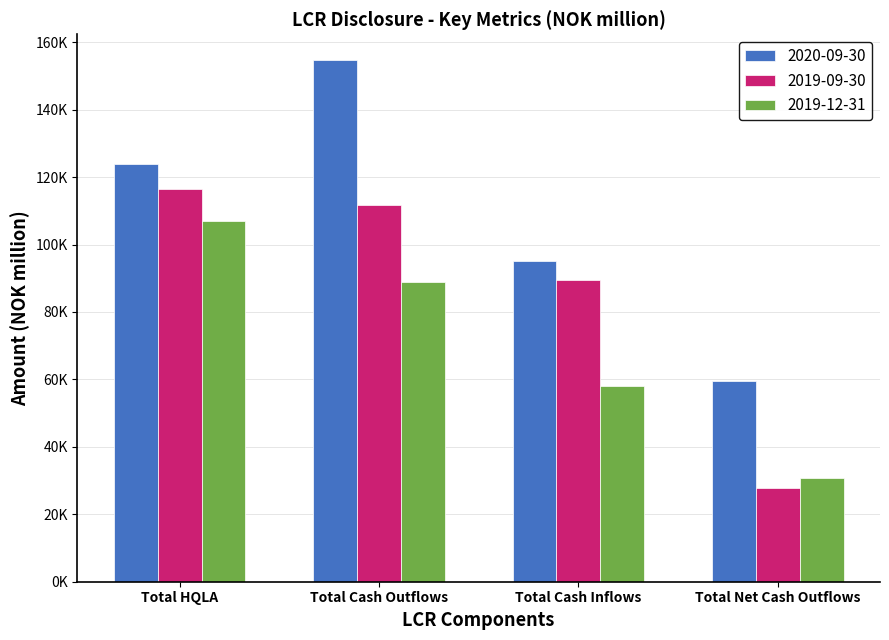

Rank the categories by 2019-12-31 value from lowest to highest.

Total Net Cash Outflows, Total Cash Inflows, Total Cash Outflows, Total HQLA